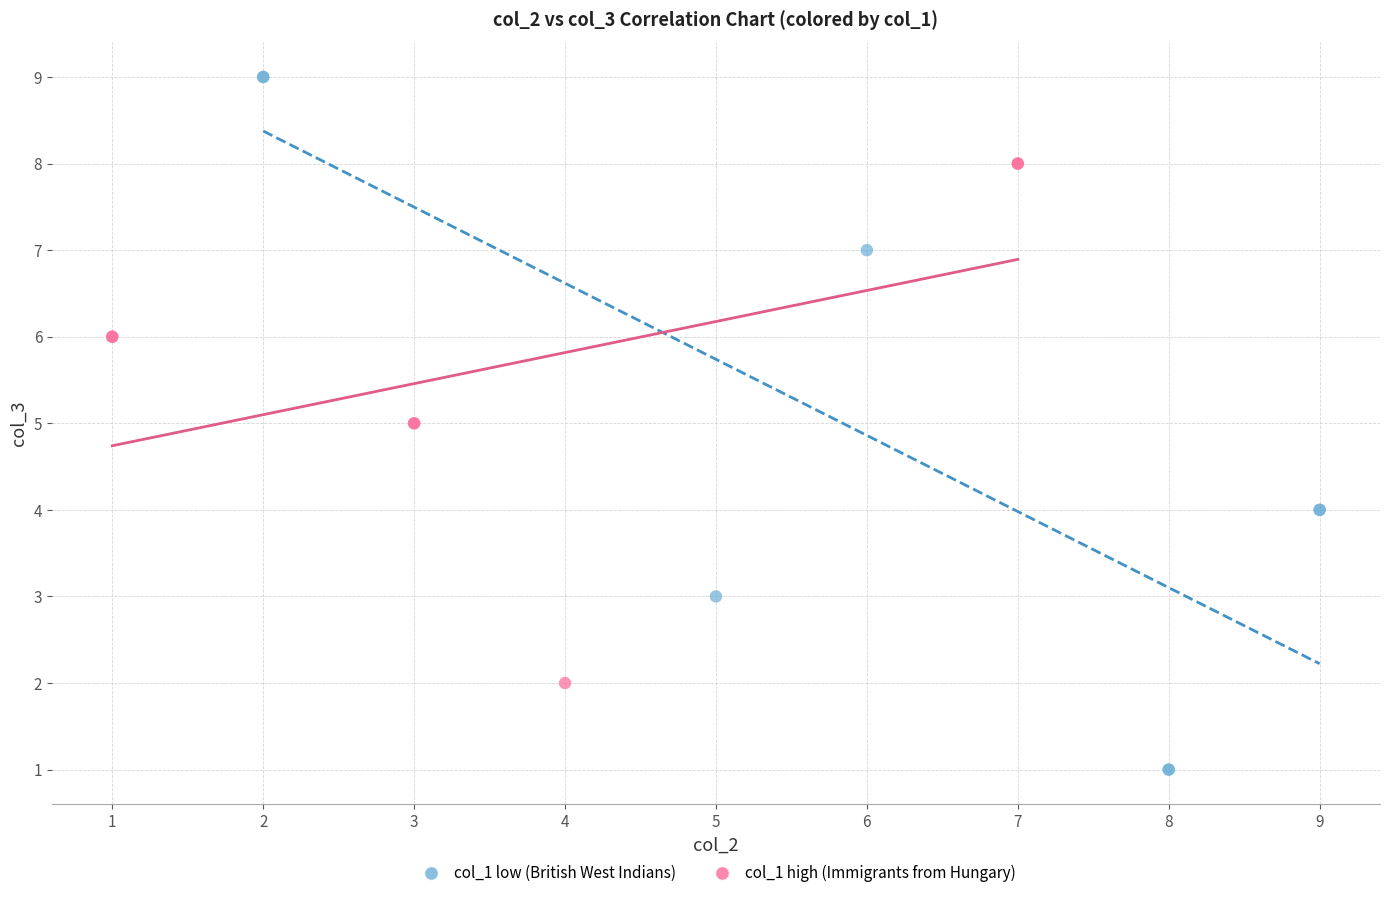

Which series has the widest spread of Y values?

col_1 low (British West Indians)